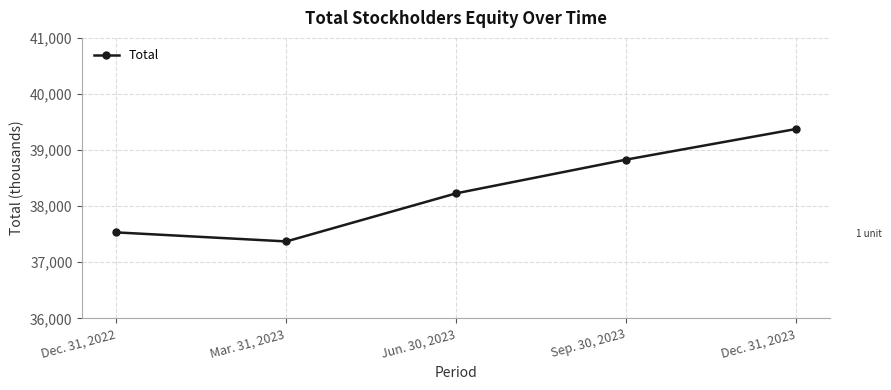

How many distinct data groups are displayed?

1